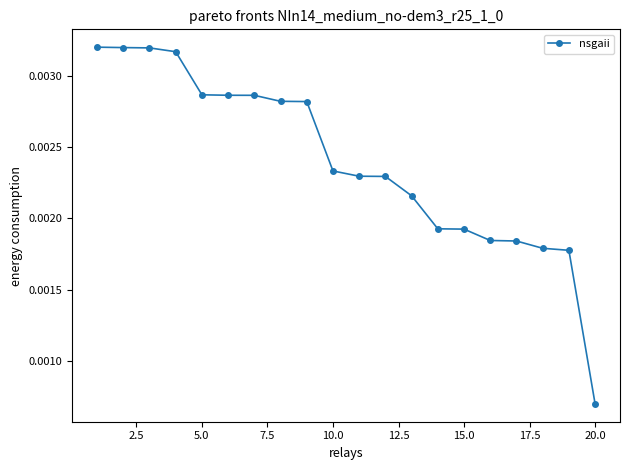

Count the values in the range 0 to 1.

20